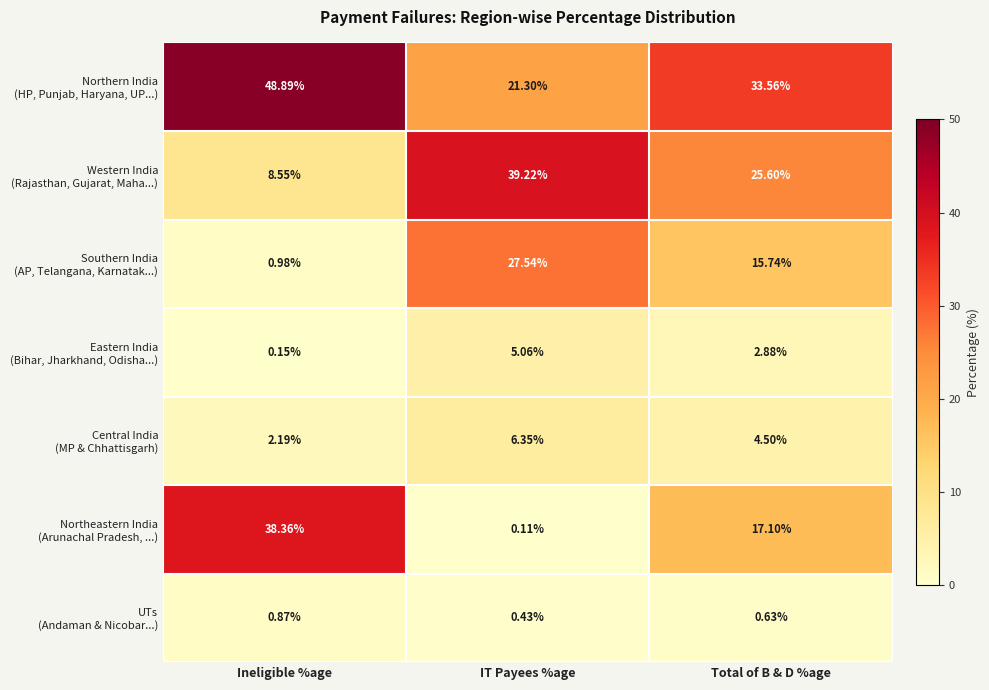

How many series are shown in this chart?

7